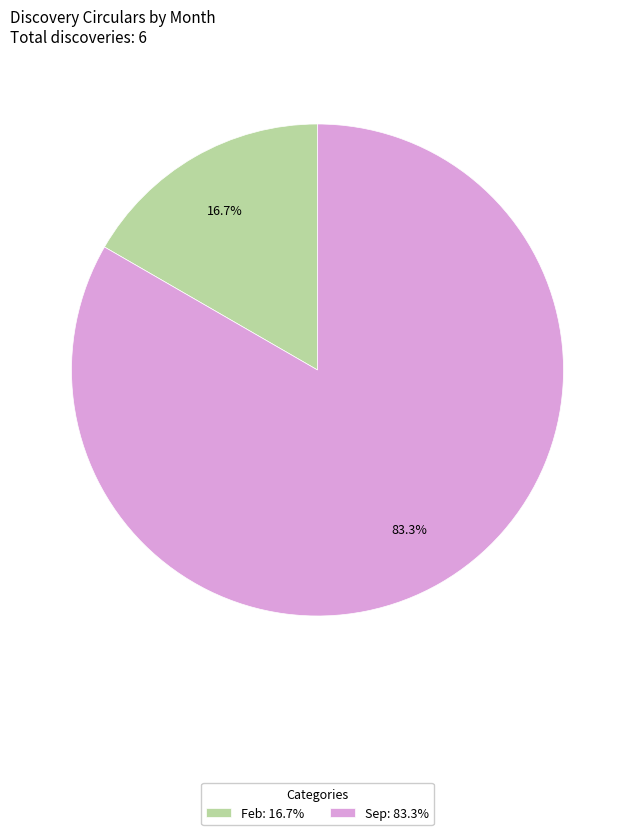

Between Sep: 83.3% and Feb: 16.7%, which is larger?

Sep: 83.3%